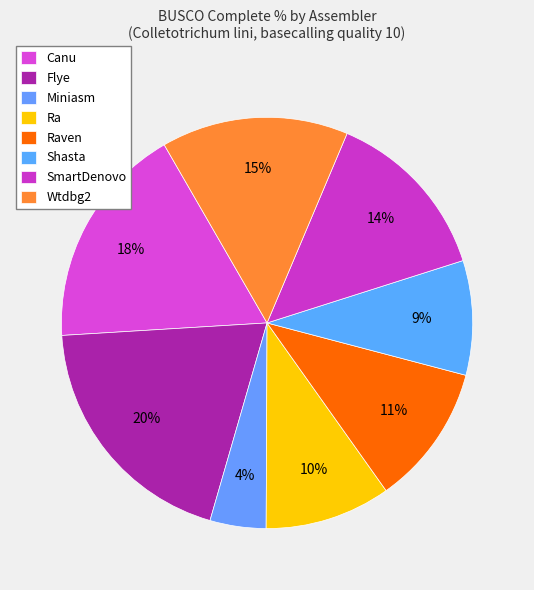

What is the smallest slice in the pie chart?

Miniasm